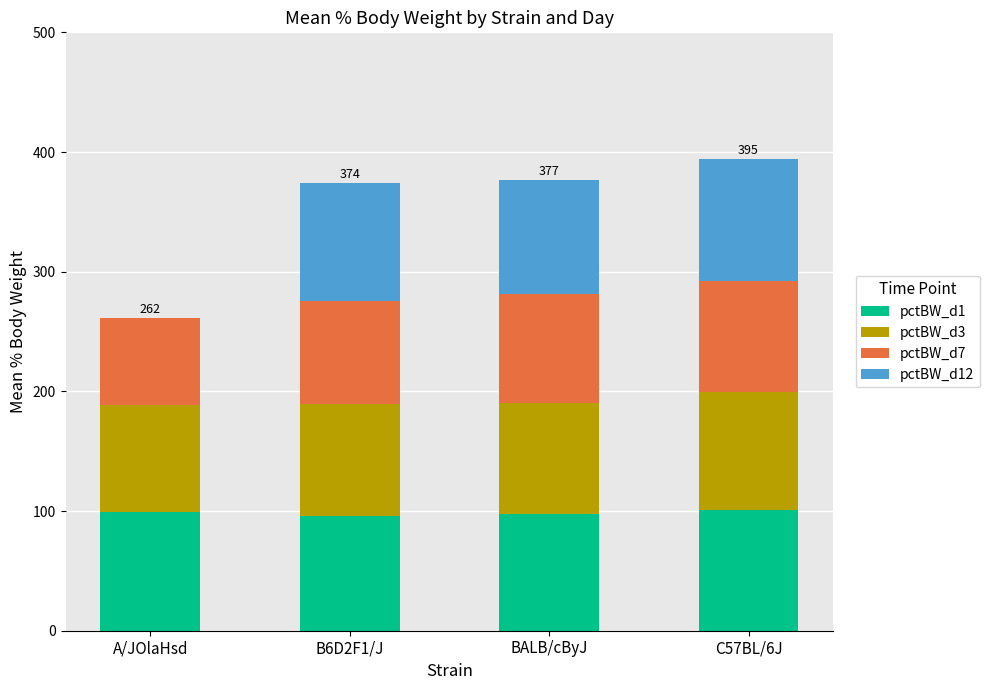

Count the number of data series in this chart.

4